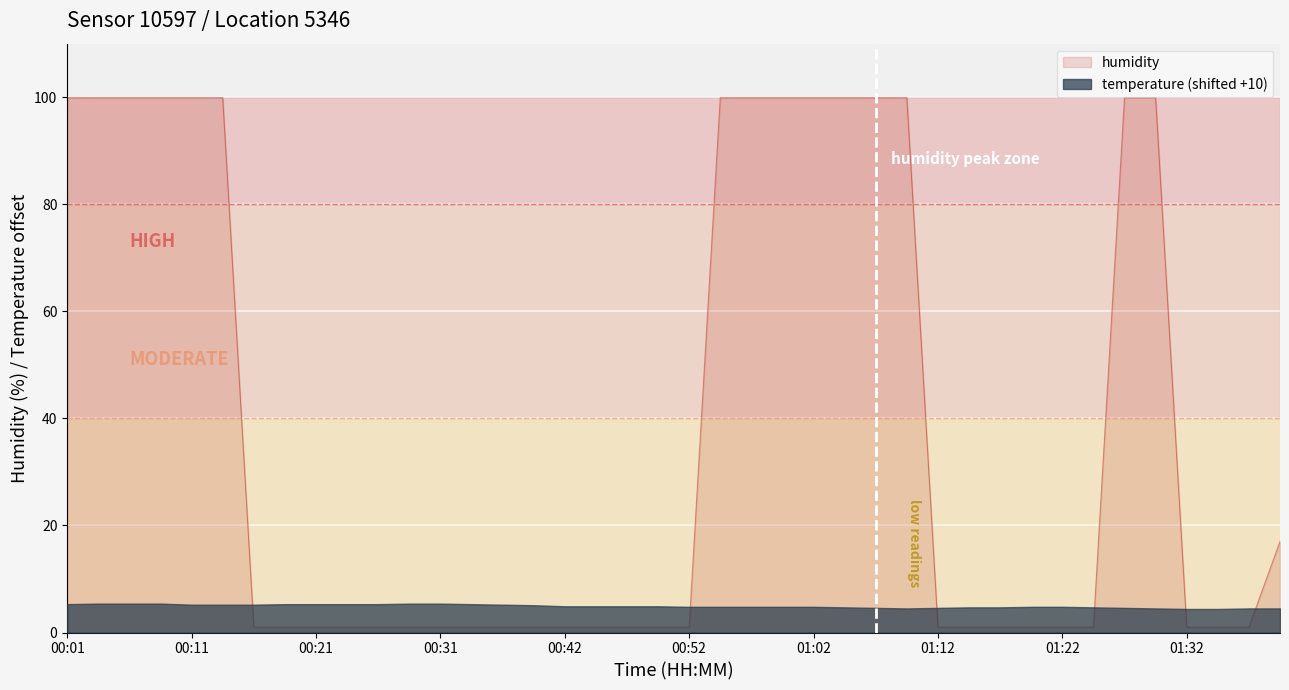

Reading right to left, what are all the values shown in this chart?

17.0	1.0	1.0	1.0	99.9	99.9	1.0	1.0	1.0	1.0	1.0	1.0	99.9	99.9	99.9	99.9	99.9	99.9	99.9	1.0	1.0	1.0	1.0	1.0	1.0	1.0	1.0	1.0	1.0	1.0	1.0	1.0	1.0	1.0	99.9	99.9	99.9	99.9	99.9	99.9